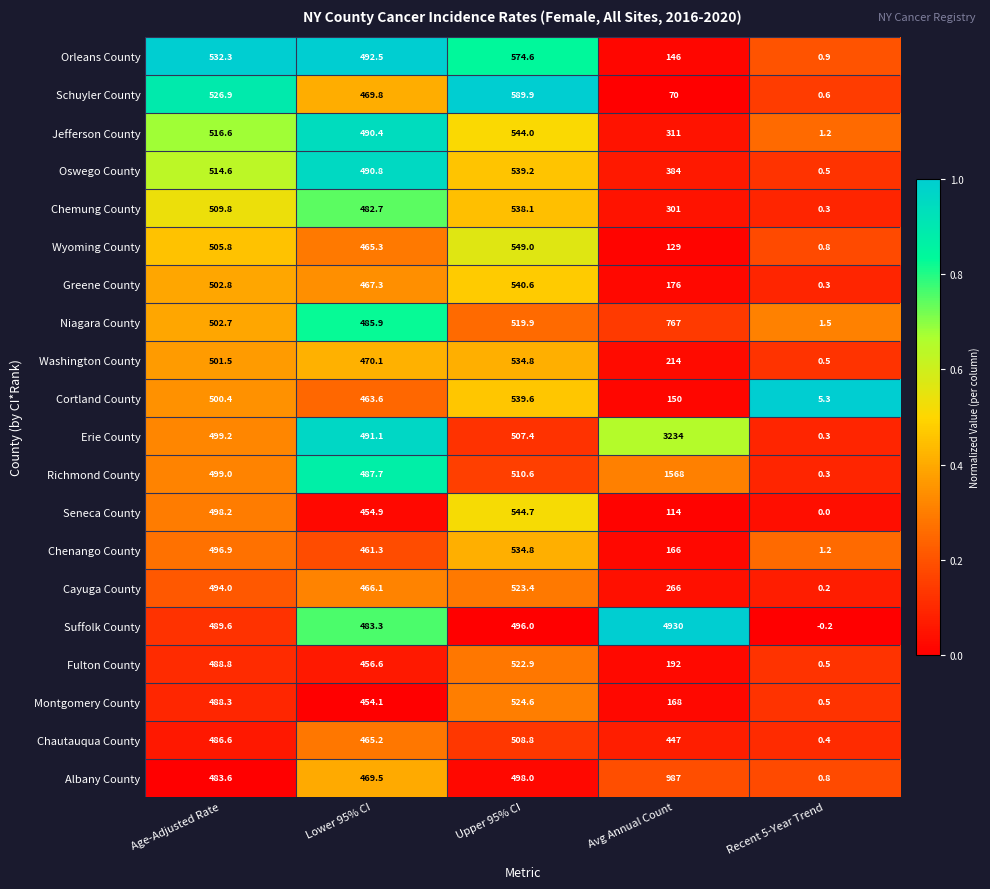

At how many categories does at least one series exceed 0?

5